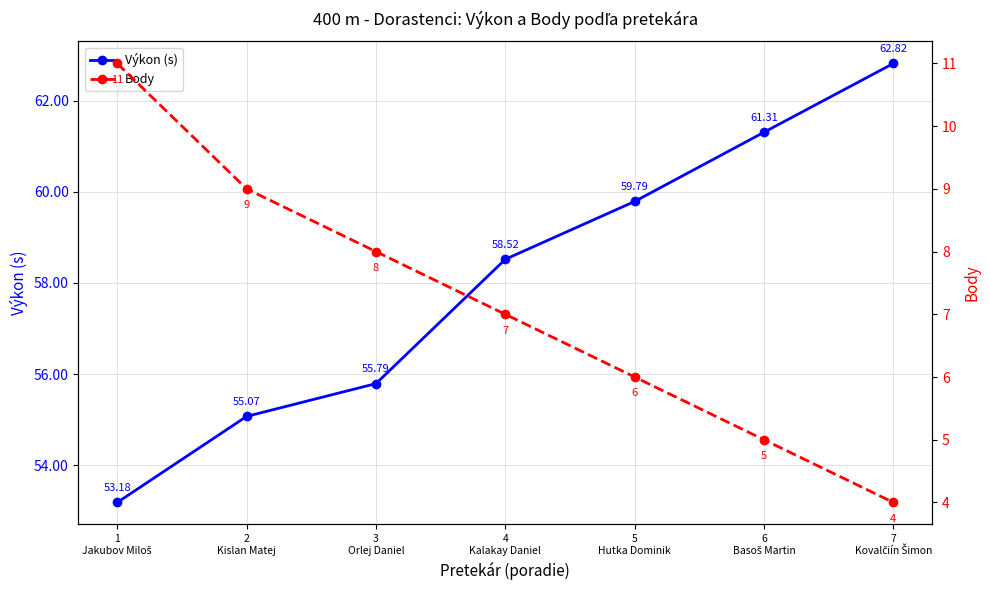

What is the greatest value displayed?

62.8